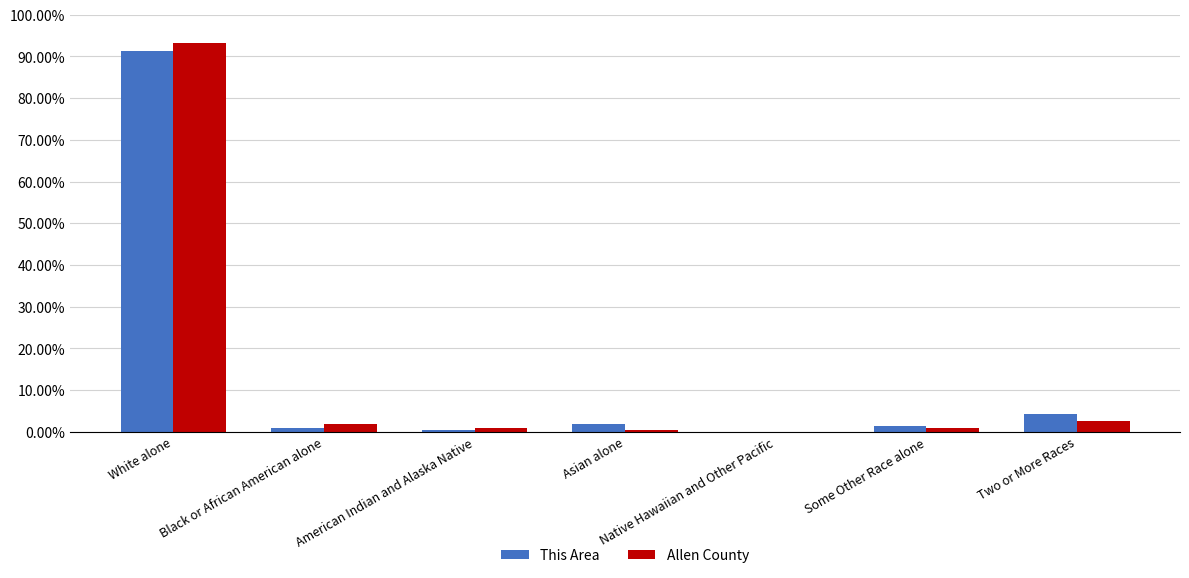

Which series has the largest range (max minus min)?

Allen County